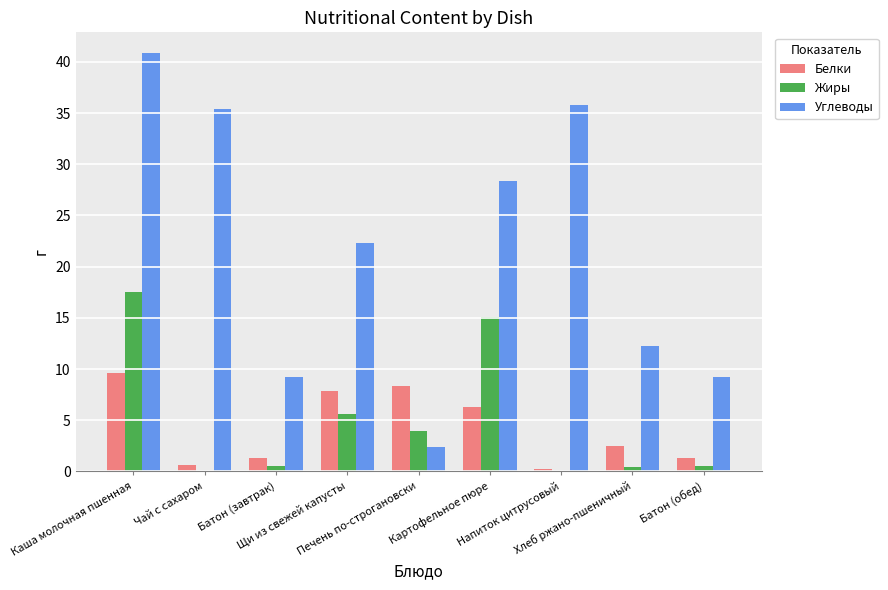

What is the highest value of the Жиры series?

17.5